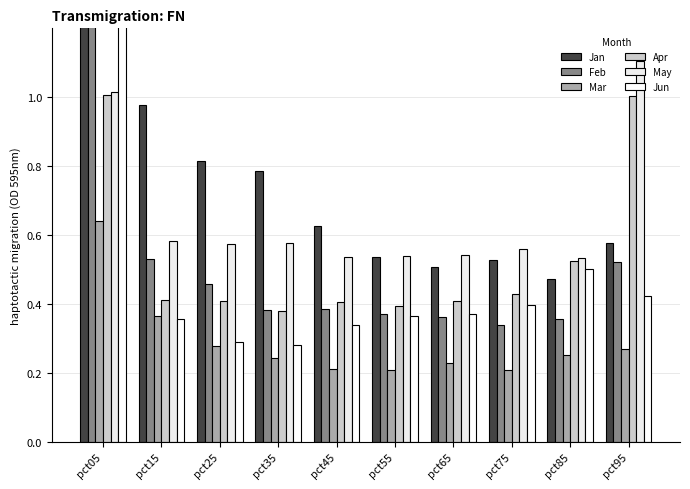

How many Mar values are between 0 and 1?

10